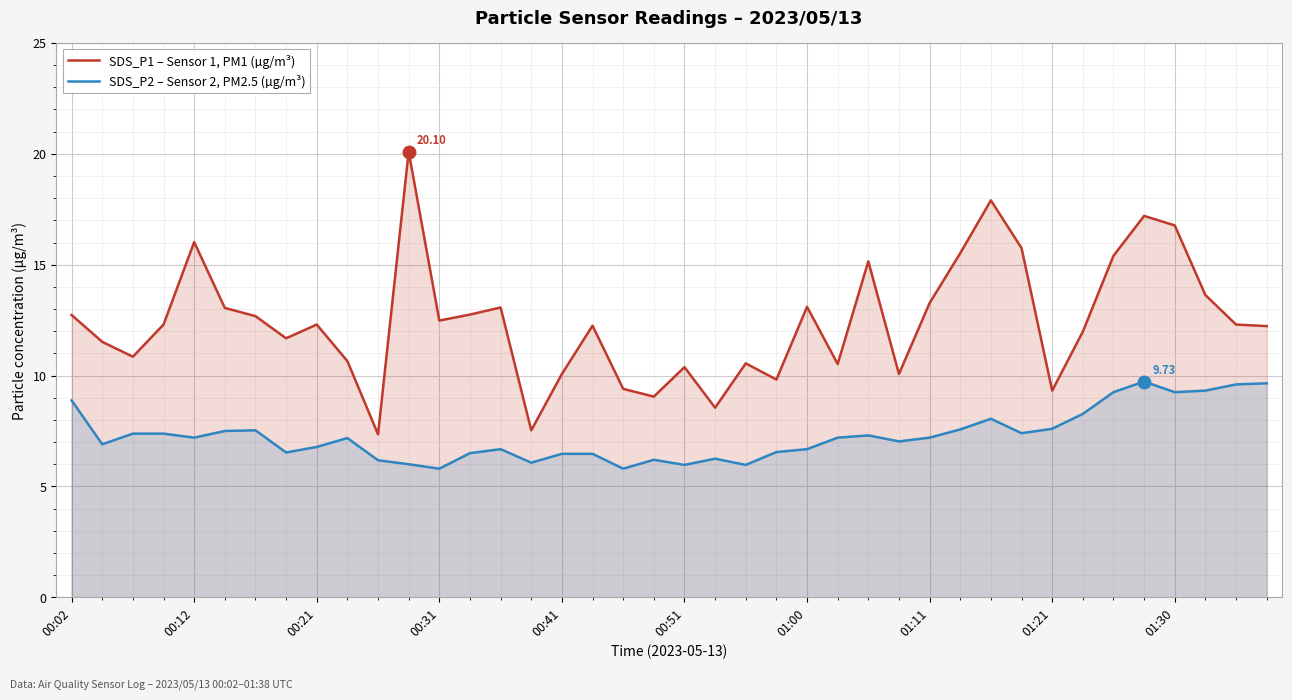

The value of SDS_P1 – Sensor 1, PM1 (µg/m³) at 35 is 17.2. True or false?

True